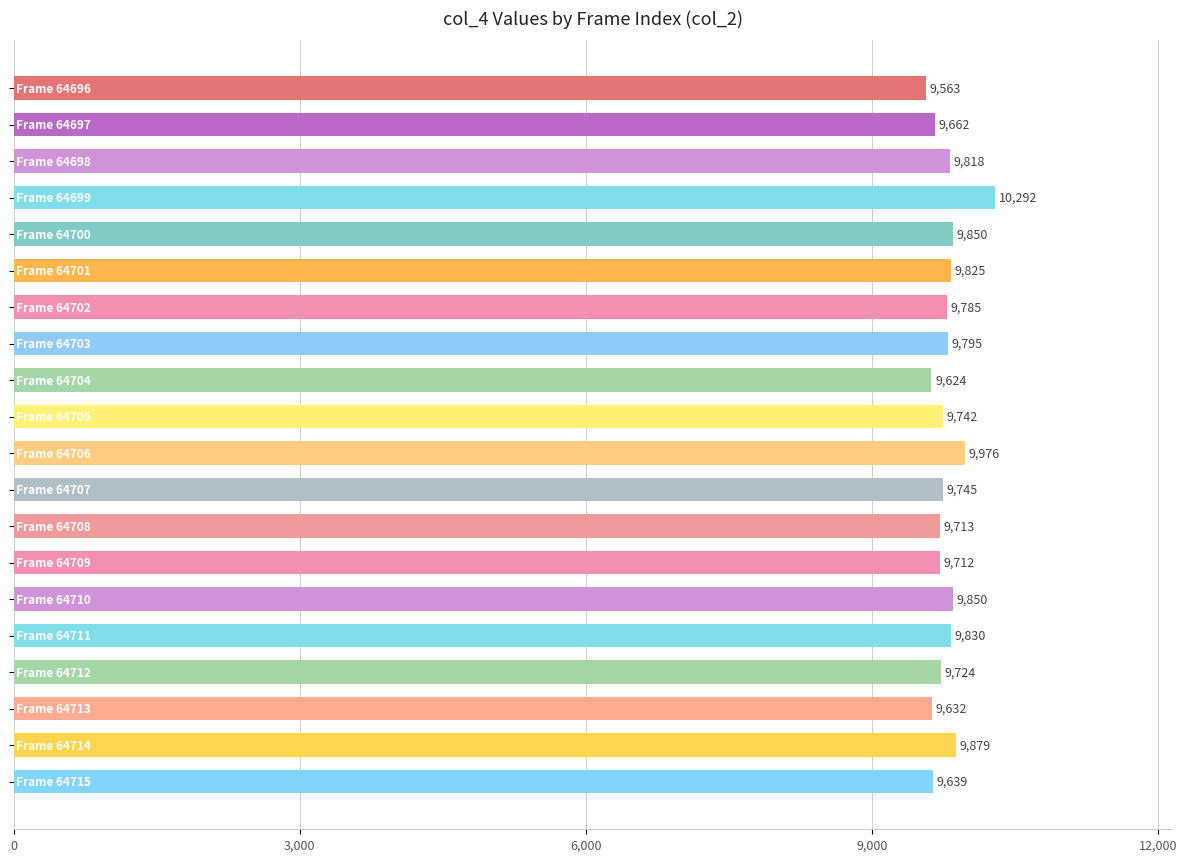

What is the average value?

9783